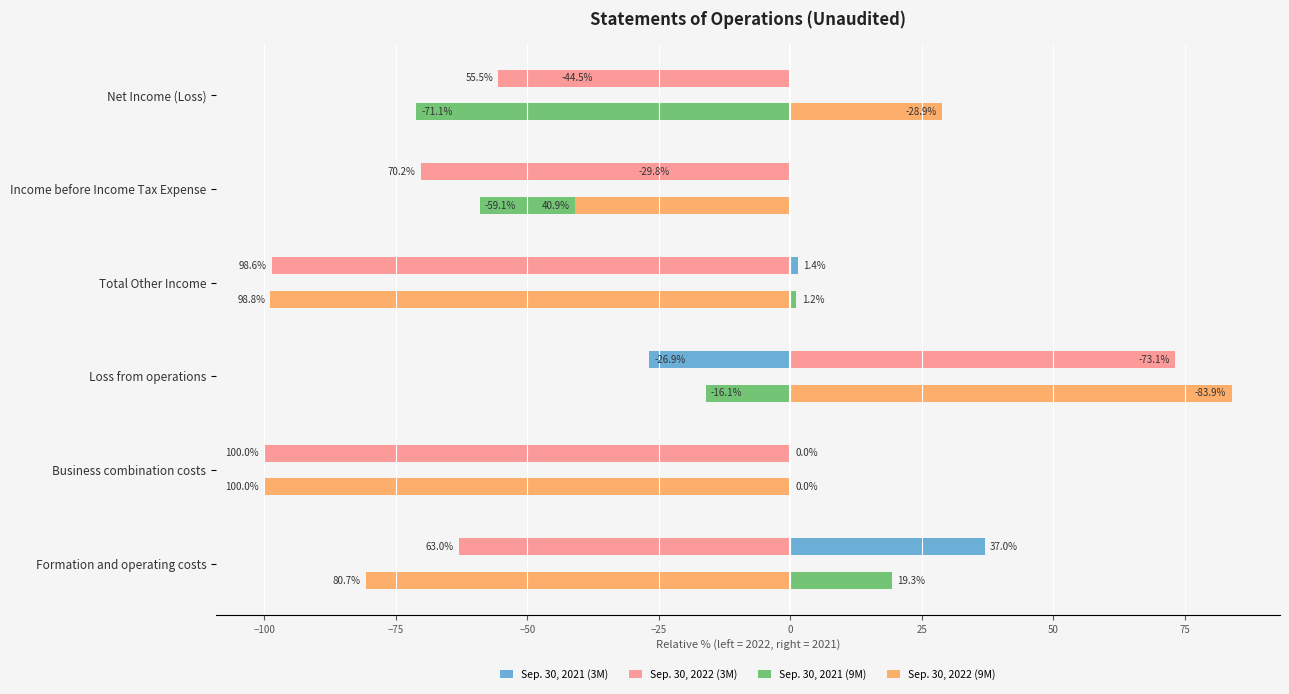

Which series has the widest spread of values?

Sep. 30, 2022 (9M)